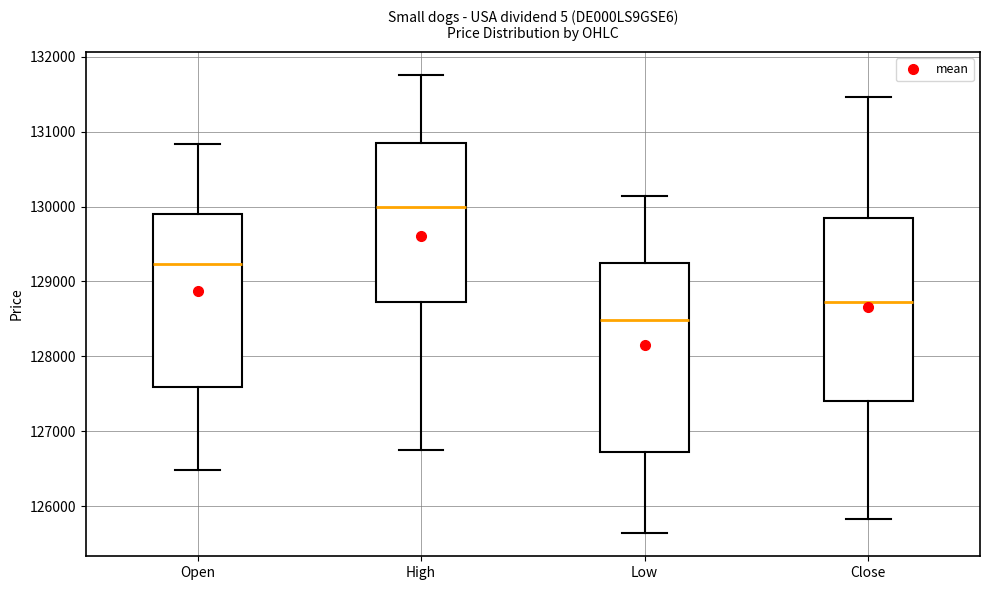

Which box's median line is the lowest?

Low